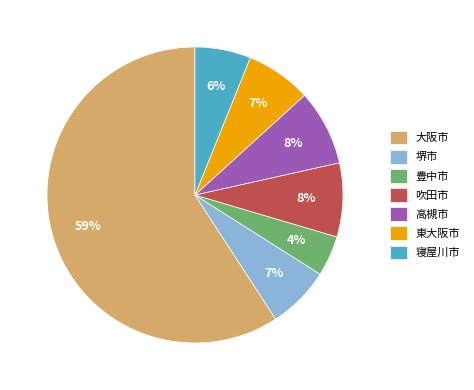

What is the ratio of the value at 寝屋川市 to the value at 堺市?

0.9